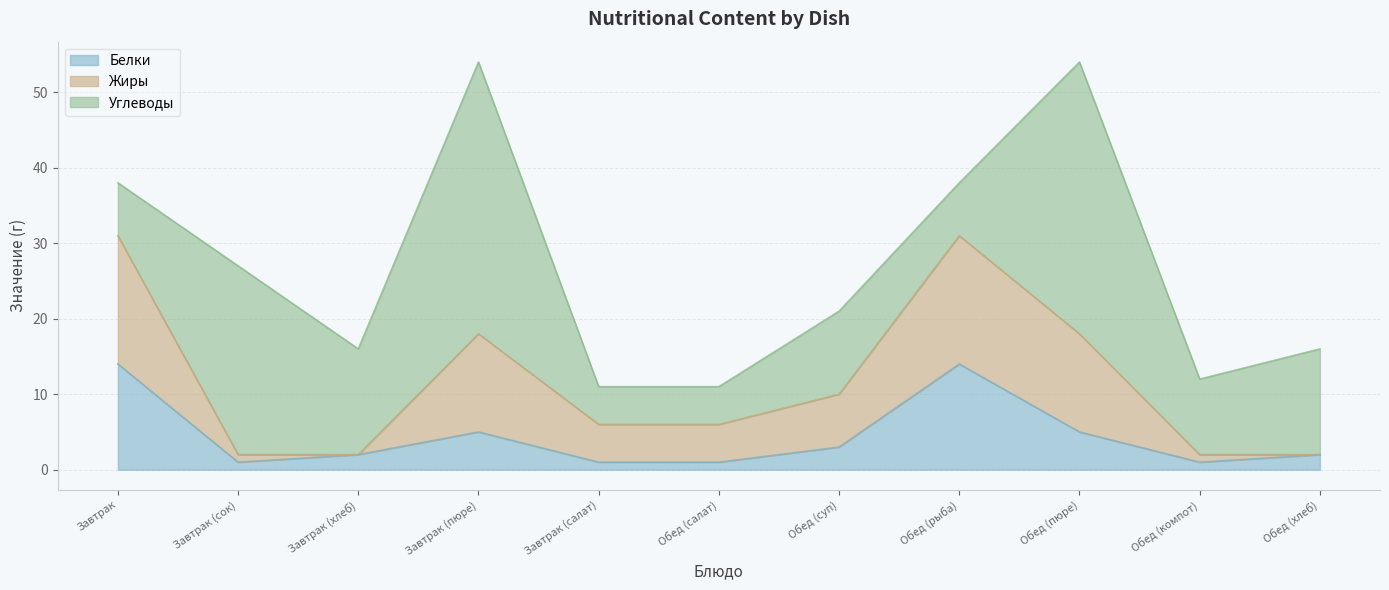

Which has a higher value, Обед (суп) or Завтрак (хлеб)?

Обед (суп)